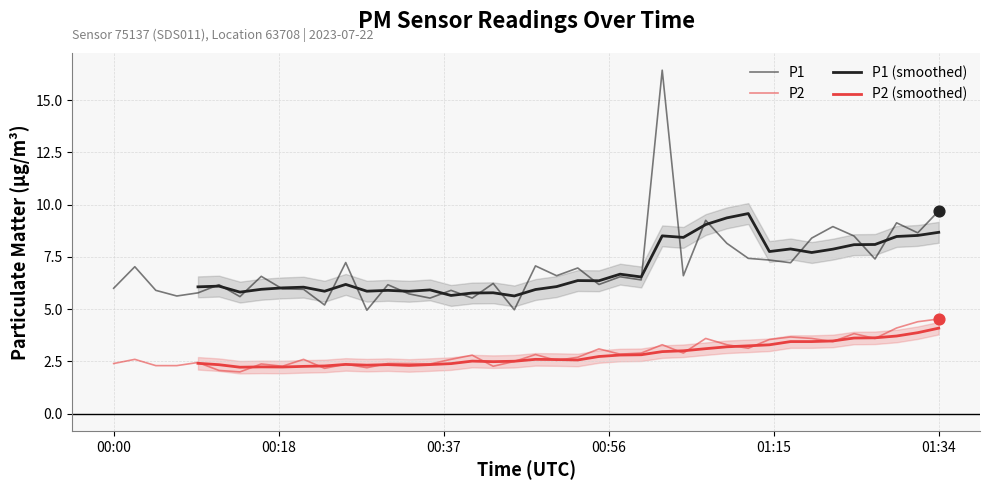

Is the value of P1 at 18 greater than the value of P2 at 33?

Yes